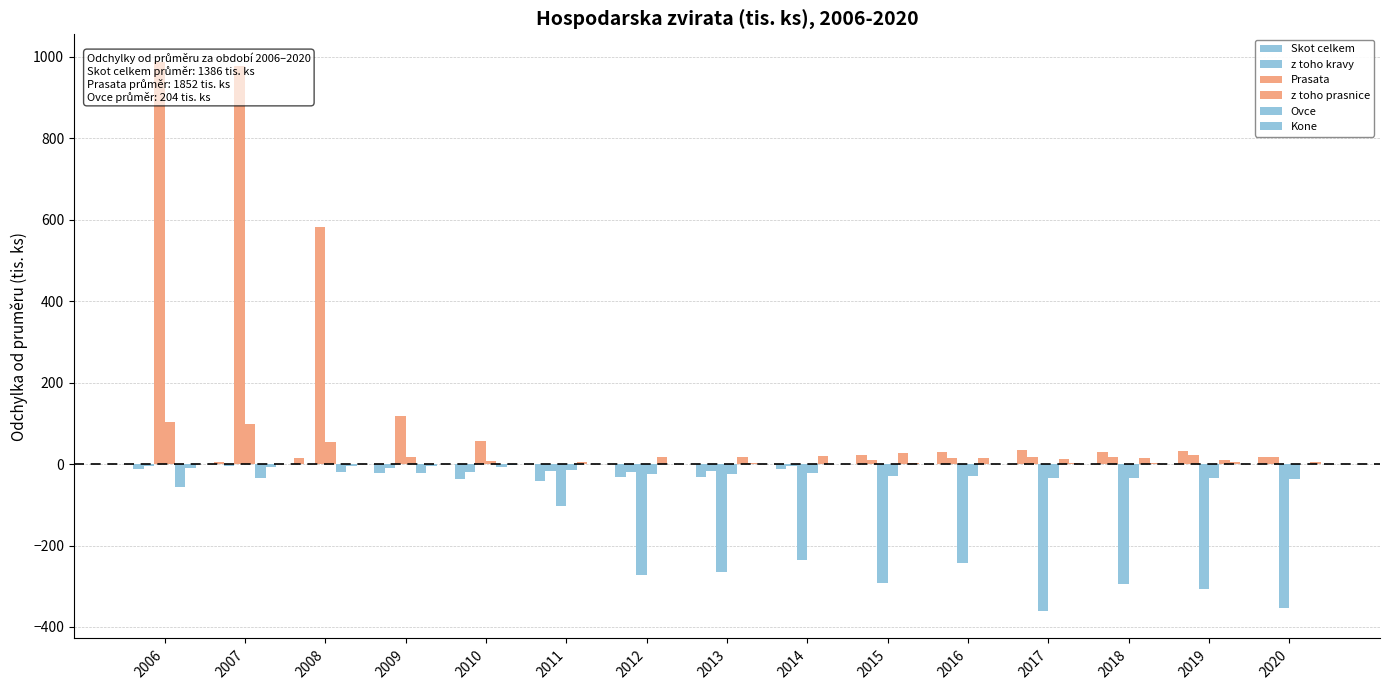

Reading right to left, what are all the values shown in this chart?

Skot celkem: 2020=18.3	2019=32.3	2018=30.3	2017=35.3	2016=30.3	2015=21.3	2014=-11.7	2013=-32.7	2012=-31.7	2011=-41.7	2010=-36.7	2009=-22.7	2008=16.3	2007=5.3	2006=-11.7
z toho kravy: 2020=16.5	2019=21.5	2018=17.5	2017=16.5	2016=14.5	2015=10.5	2014=-5.5	2013=-17.5	2012=-18.5	2011=-17.5	2010=-18.5	2009=-9.5	2008=-0.5	2007=-4.5	2006=-5.5
Prasata: 2020=-352.7	2019=-307.7	2018=-294.7	2017=-360.7	2016=-241.7	2015=-291.7	2014=-234.7	2013=-264.7	2012=-272.7	2011=-102.7	2010=57.3	2009=119.3	2008=581.3	2007=978.3	2006=988.3
z toho prasnice: 2020=-37.3	2019=-34.3	2018=-33.3	2017=-34.3	2016=-28.3	2015=-29.3	2014=-22.3	2013=-23.3	2012=-25.3	2011=-13.3	2010=7.7	2009=16.7	2008=53.7	2007=99.7	2006=103.7
Ovce: 2020=0.0	2019=9.0	2018=15.0	2017=13.0	2016=14.0	2015=28.0	2014=21.0	2013=17.0	2012=17.0	2011=5.0	2010=-7.0	2009=-21.0	2008=-20.0	2007=-35.0	2006=-56.0
Kone: 2020=6.4	2019=5.4	2018=3.4	2017=3.4	2016=0.4	2015=2.4	2014=1.4	2013=2.4	2012=1.4	2011=-0.6	2010=-1.6	2009=-3.6	2008=-4.6	2007=-7.6	2006=-8.6